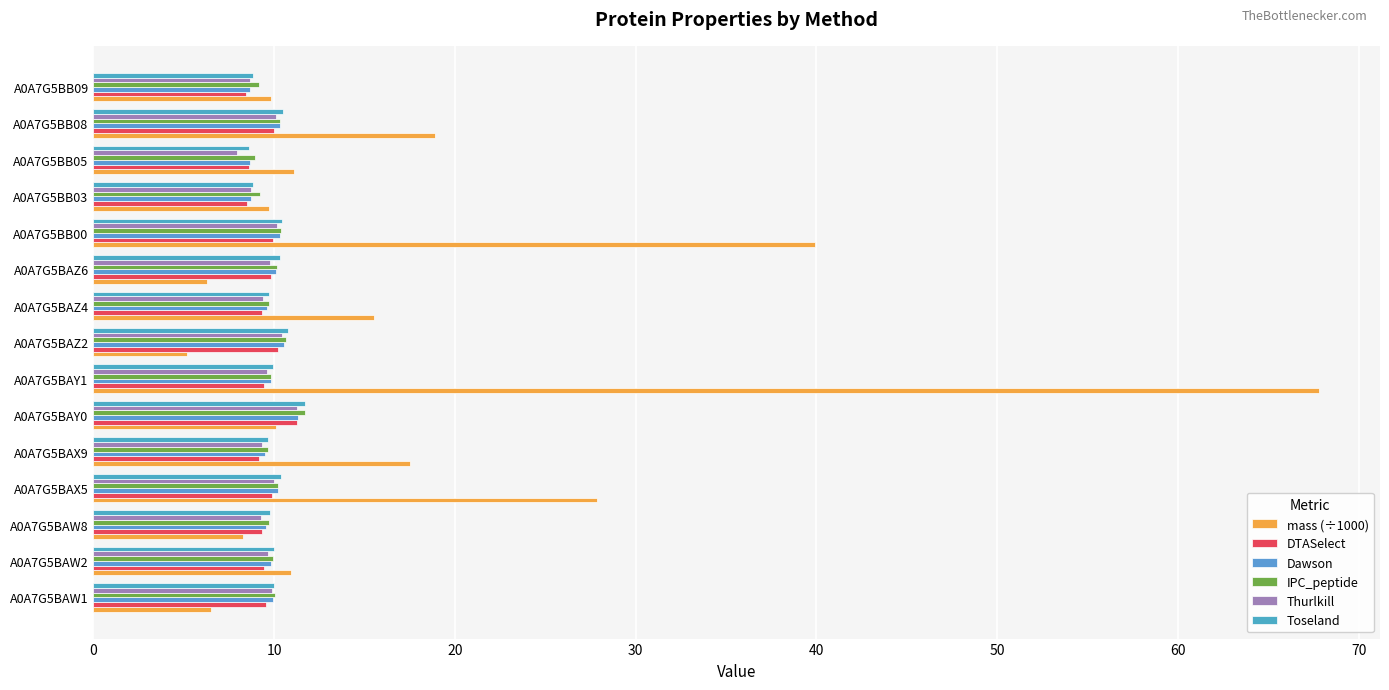

List the series in order of their peak value, highest first.

mass (÷1000), Toseland, IPC_peptide, Dawson, Thurlkill, DTASelect